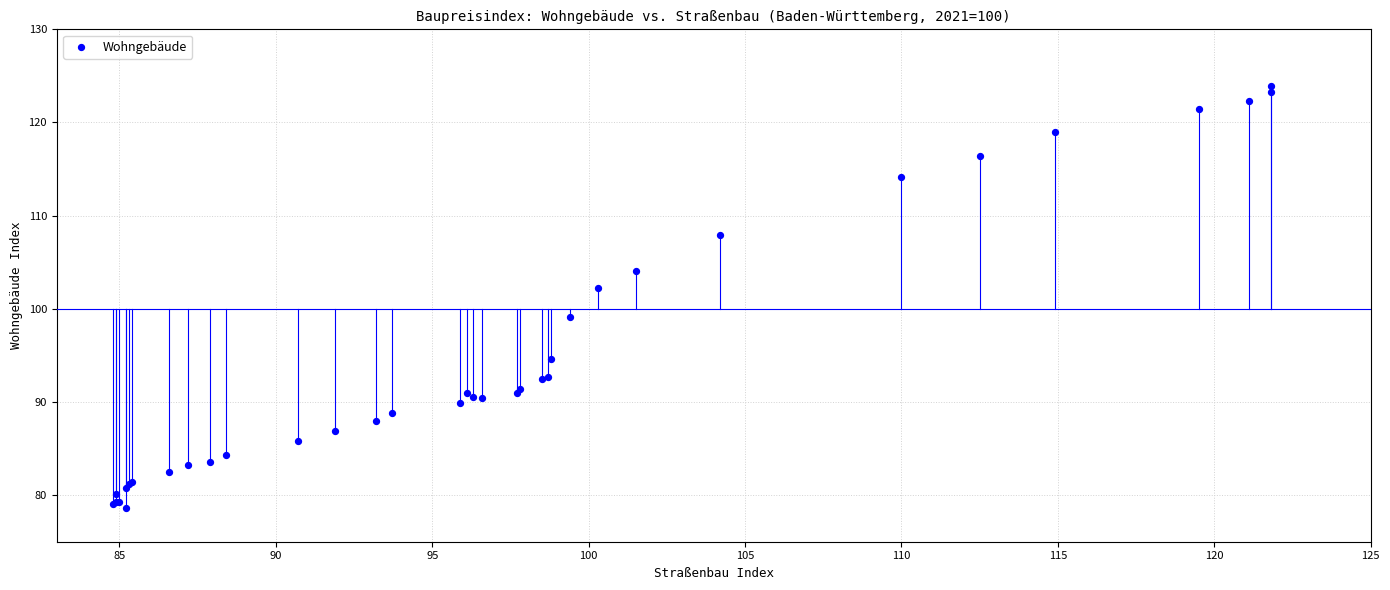

What Y value in the scatter plot is closest to 101?

102.2